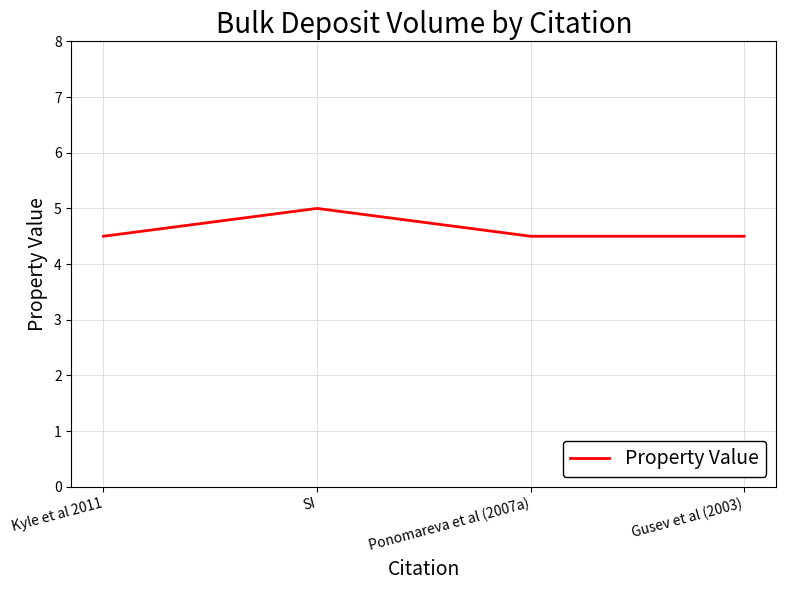

At which category does the chart reach its peak across all series?

SI